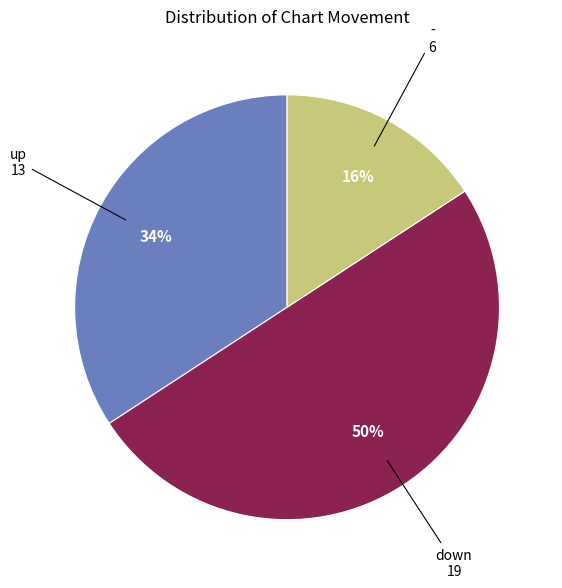

To the nearest percent, what is the difference between the largest and smallest slice percentages?

34%